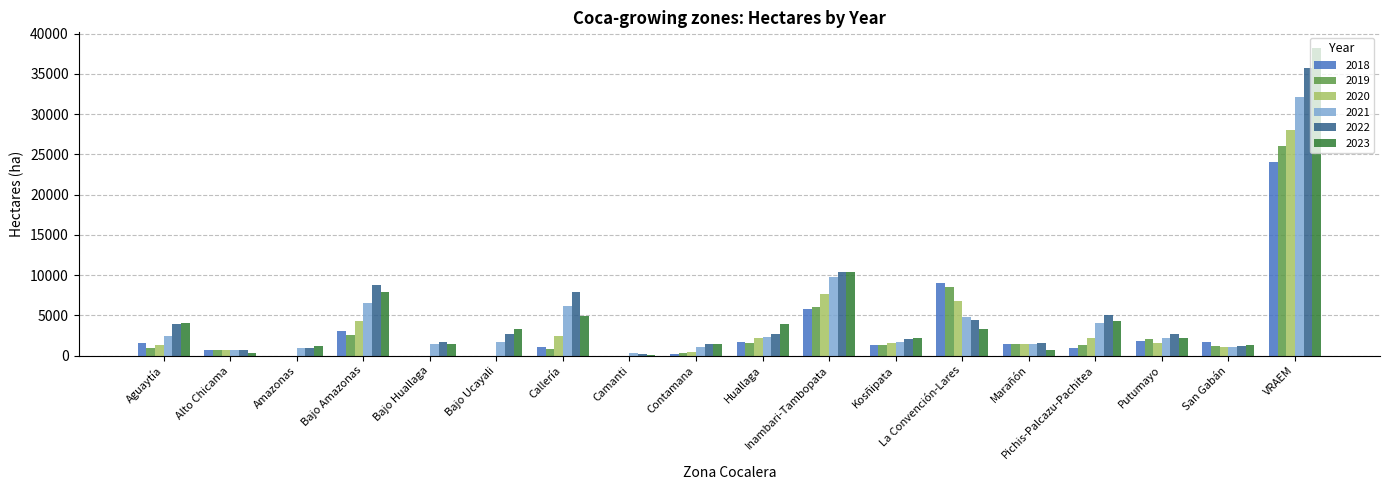

What is the maximum value for 2021?

32105.6